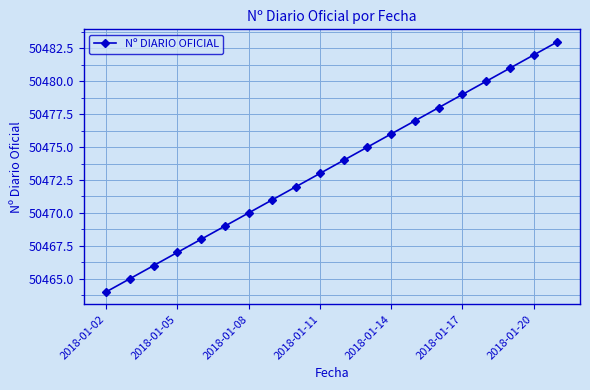

True or false: the data has more than 1 interior local peaks.

False